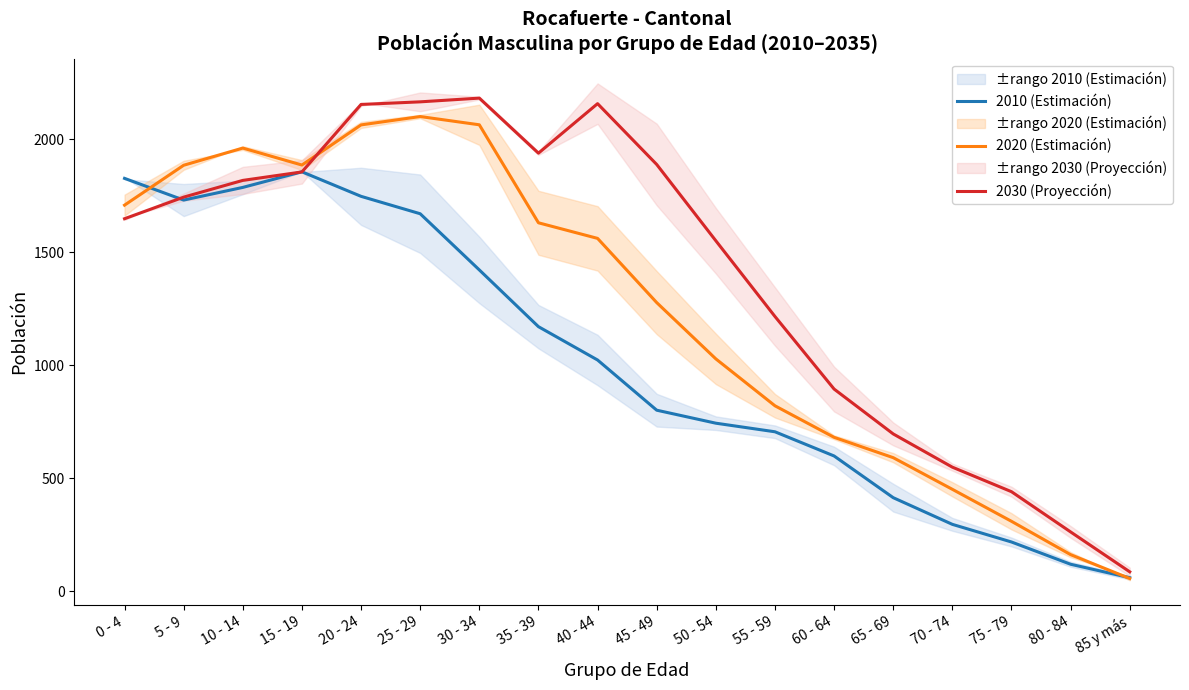

Rank the series by their average value, from highest to lowest.

2030 (Proyección), 2020 (Estimación), 2010 (Estimación)